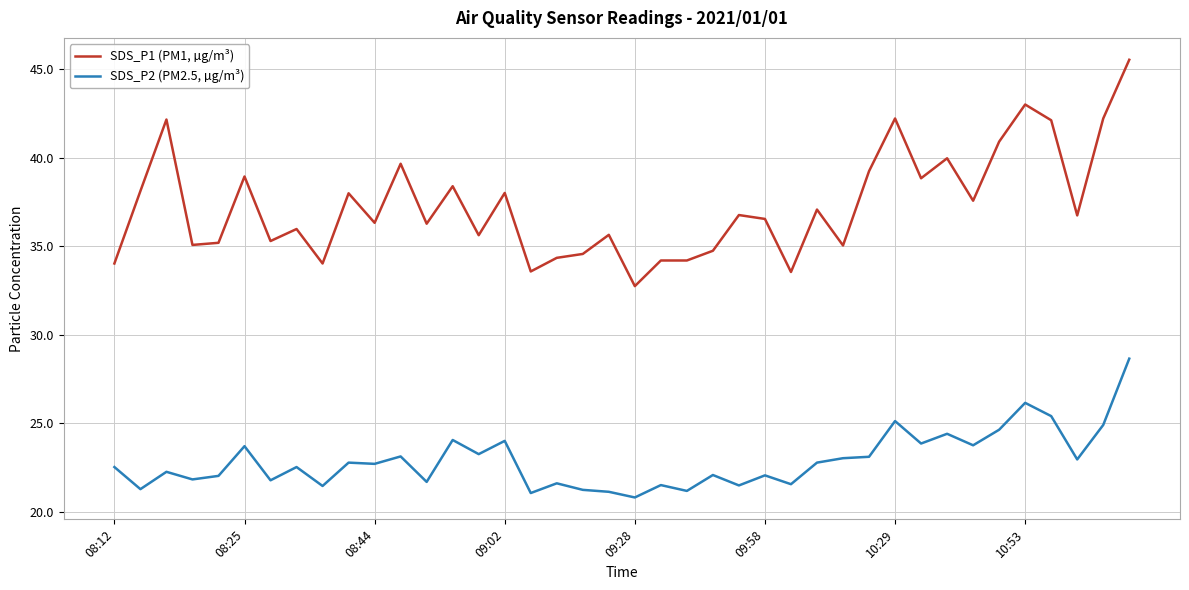

Which series has the largest total across all categories?

SDS_P1 (PM1, µg/m³)